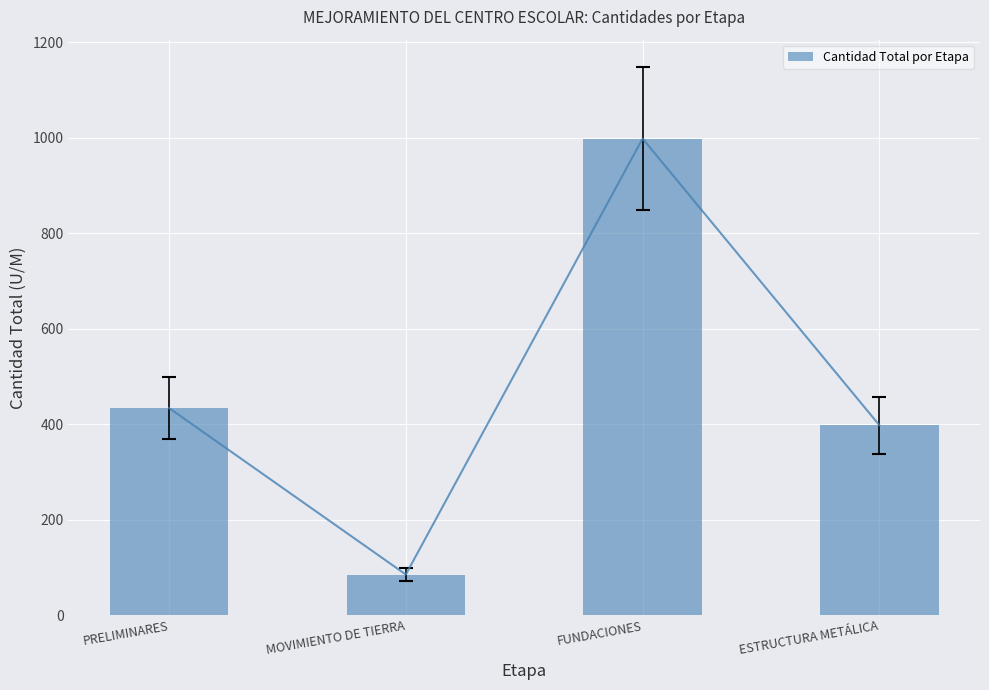

List the labels in order of value, largest first.

FUNDACIONES, PRELIMINARES, ESTRUCTURA METÁLICA, MOVIMIENTO DE TIERRA